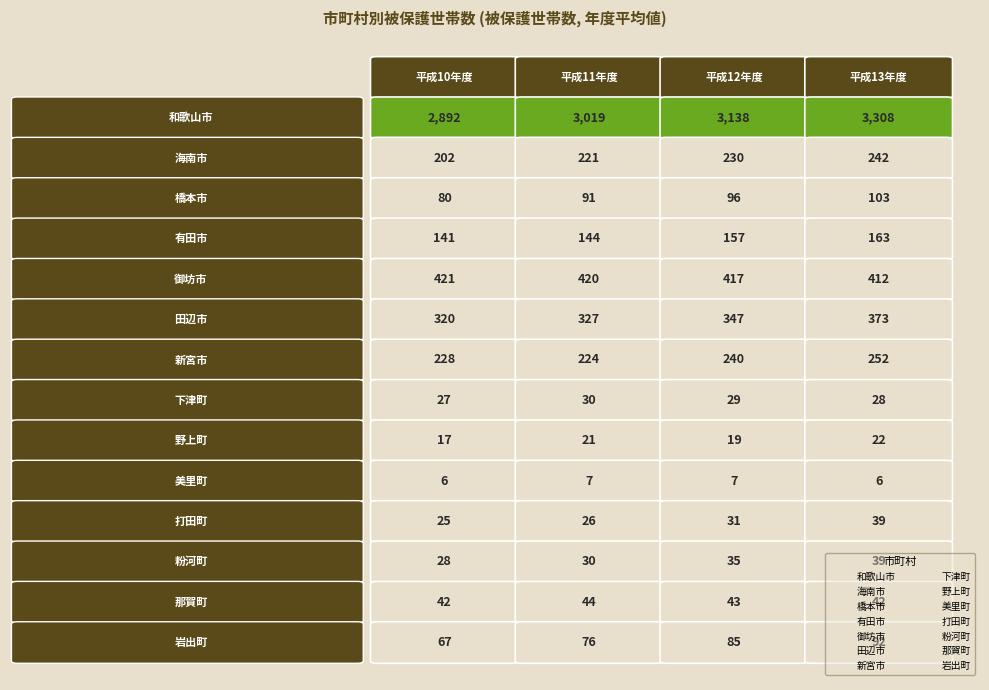

What is the difference between the highest and lowest values at 平成12年度?

3131